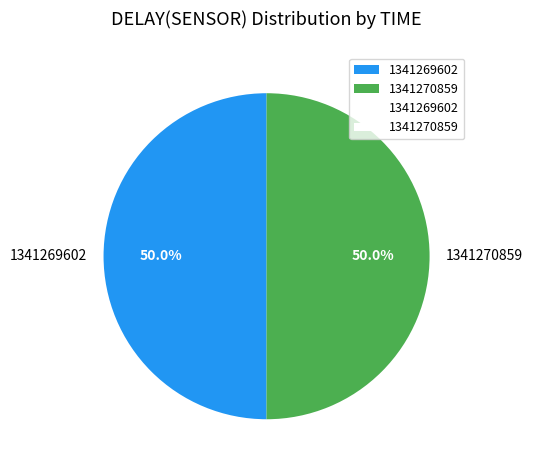

What is the ratio of the value at 1341269602 to the value at 1341270859?

1.0